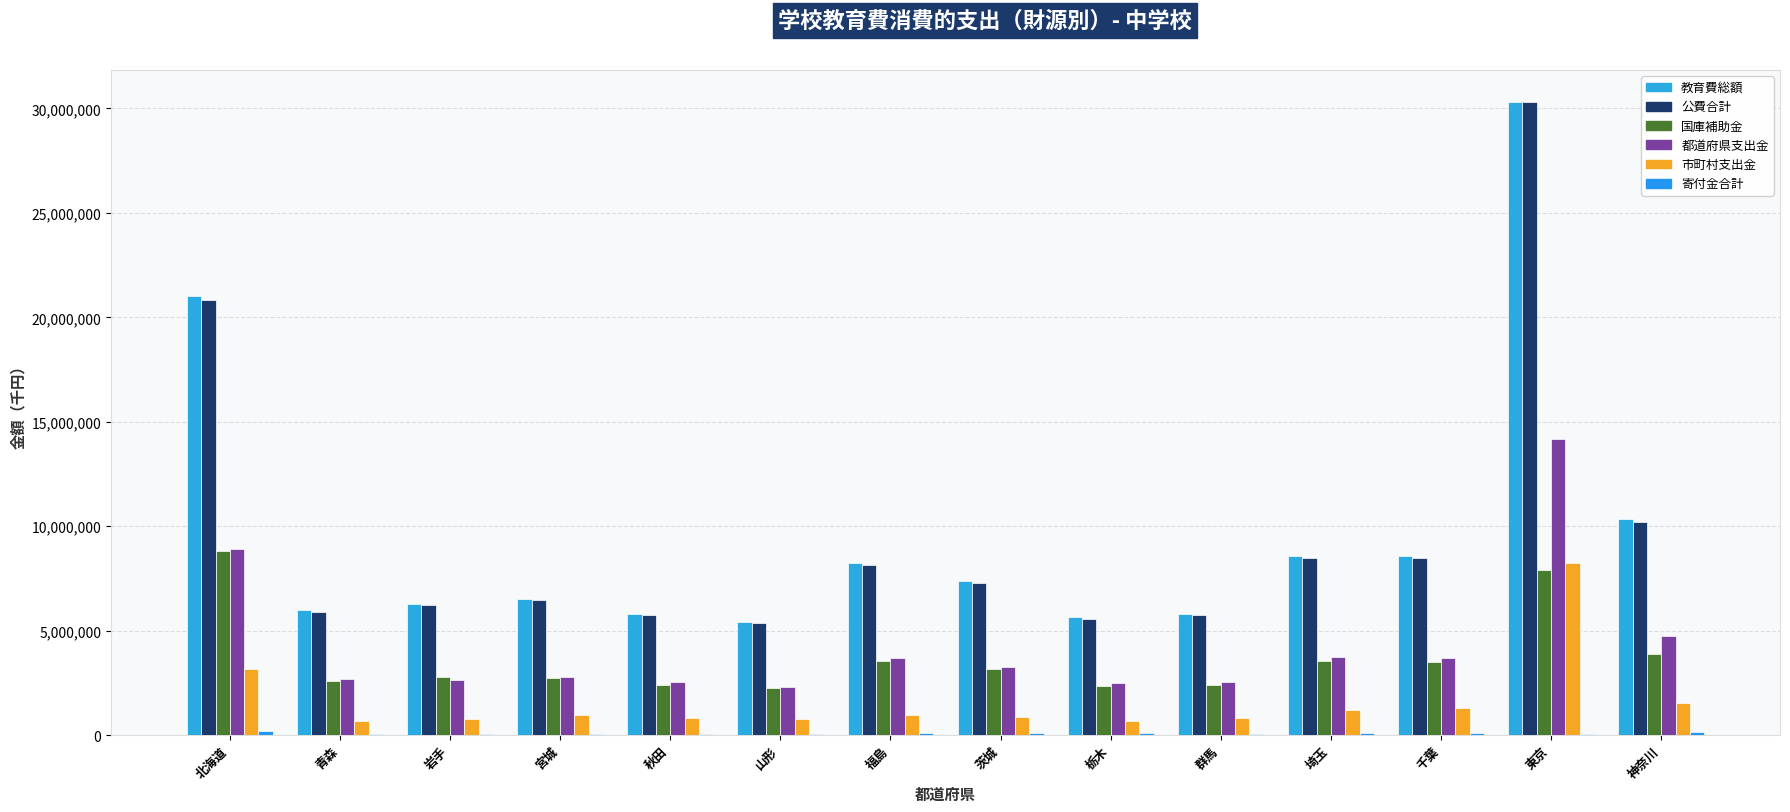

List the labels in order of 国庫補助金 value, largest first.

北海道, 東京, 神奈川, 福島, 埼玉, 千葉, 茨城, 岩手, 宮城, 青森, 群馬, 秋田, 栃木, 山形